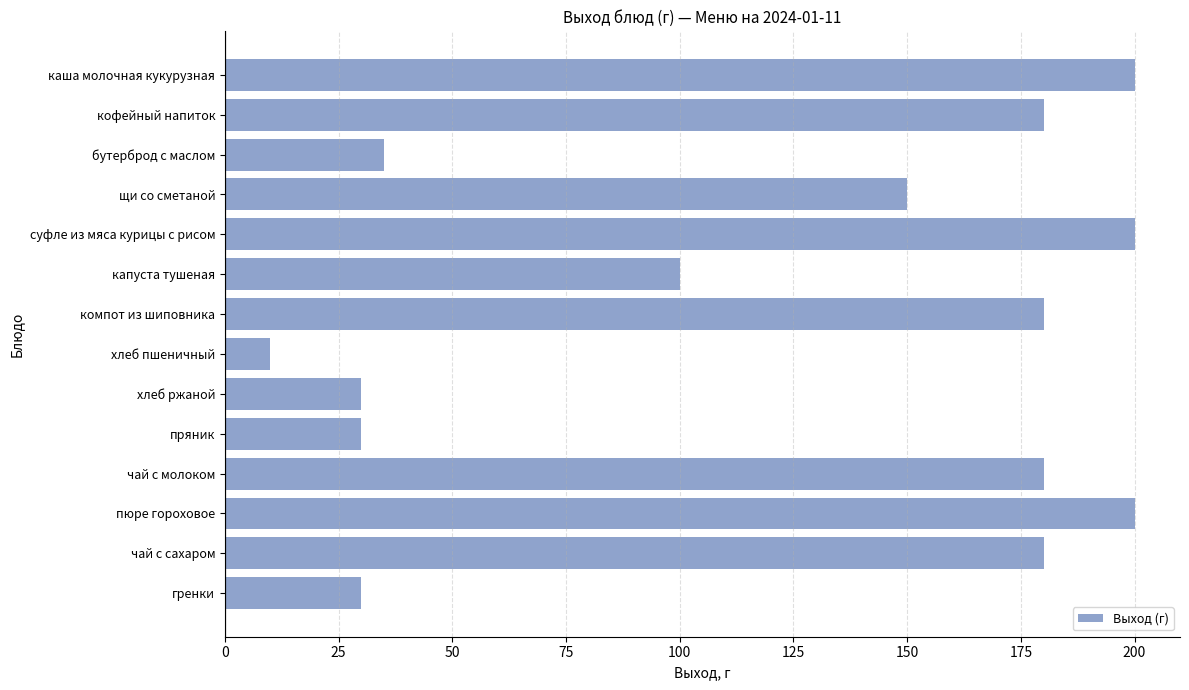

The chart shows a value of 57 at пюре гороховое. True or false?

False